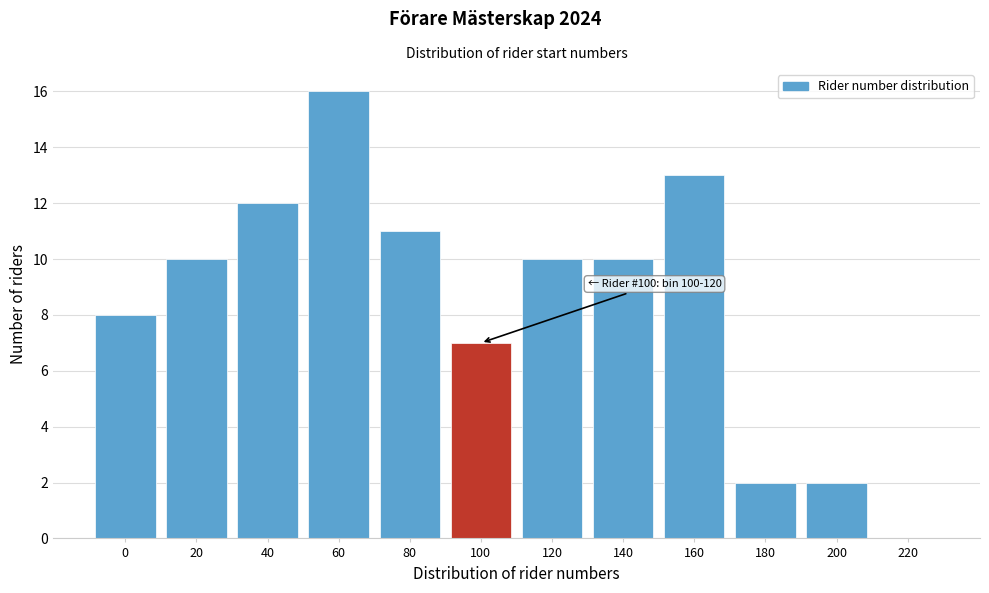

Reading left to right, what are all the values shown in this chart?

0=8	20=10	40=12	60=16	80=11	100=7	120=10	140=10	160=13	180=2	200=2	220=0